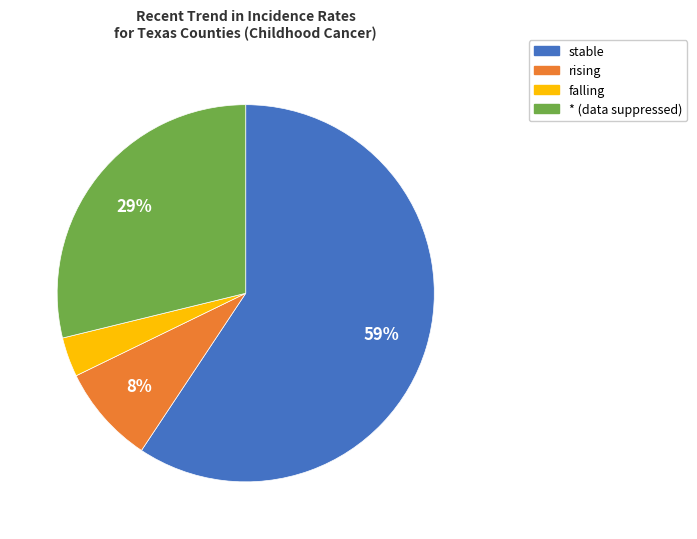

The falling slice represents 16% of the pie. True or false?

False